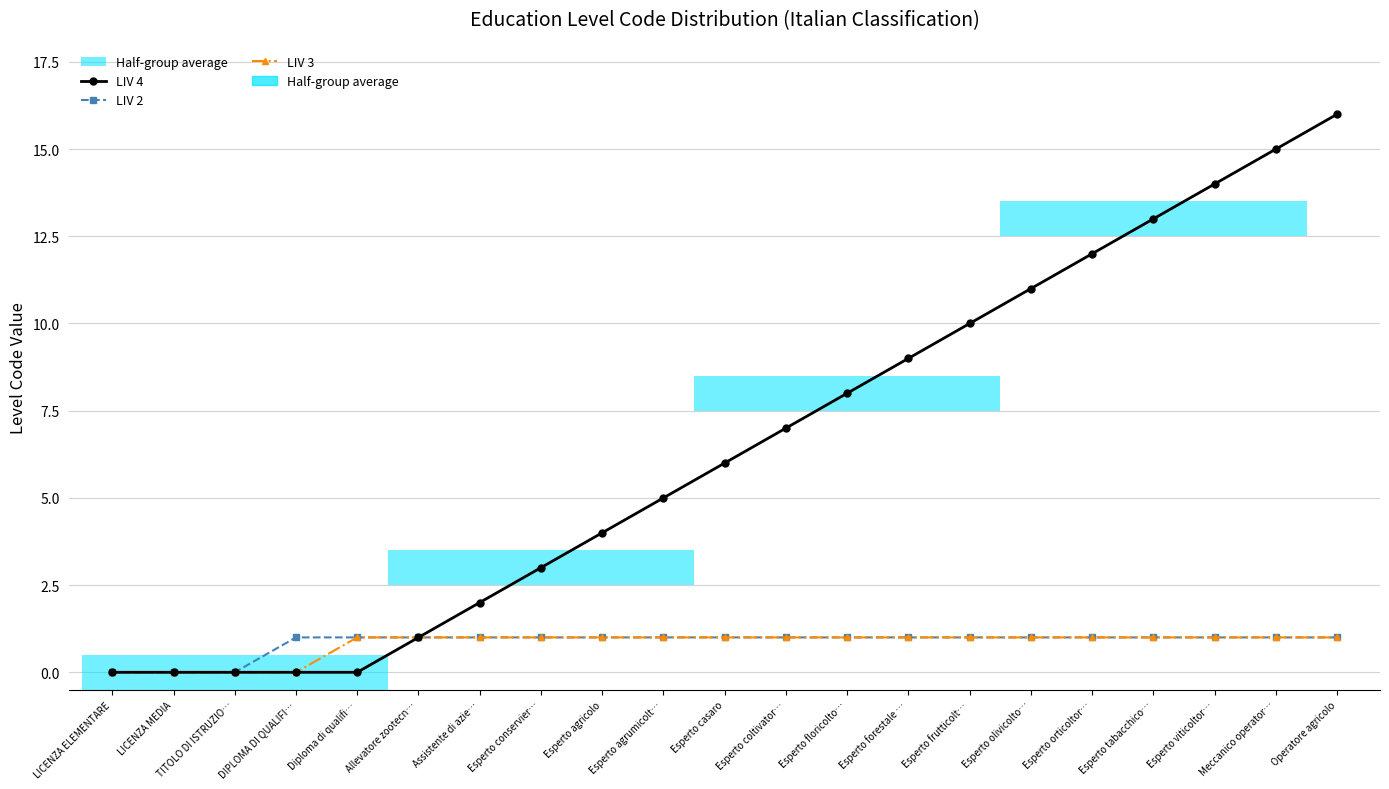

At how many categories does at least one series exceed 14?

2